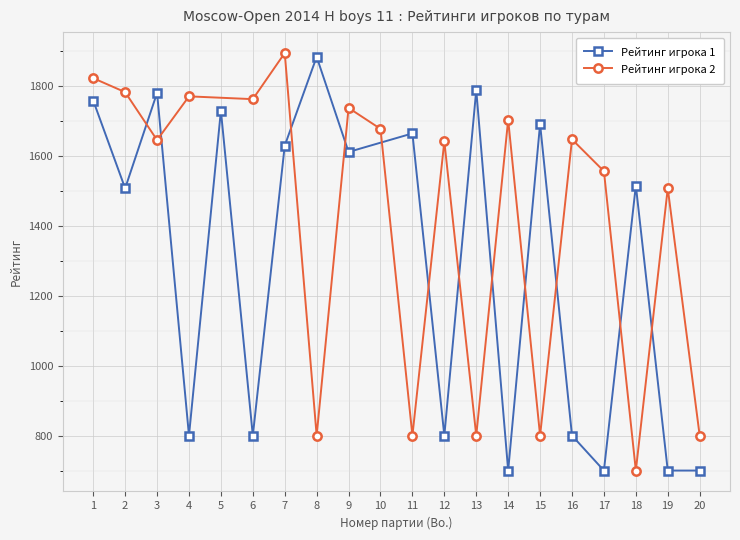

What is the maximum value shown in the chart?

1894